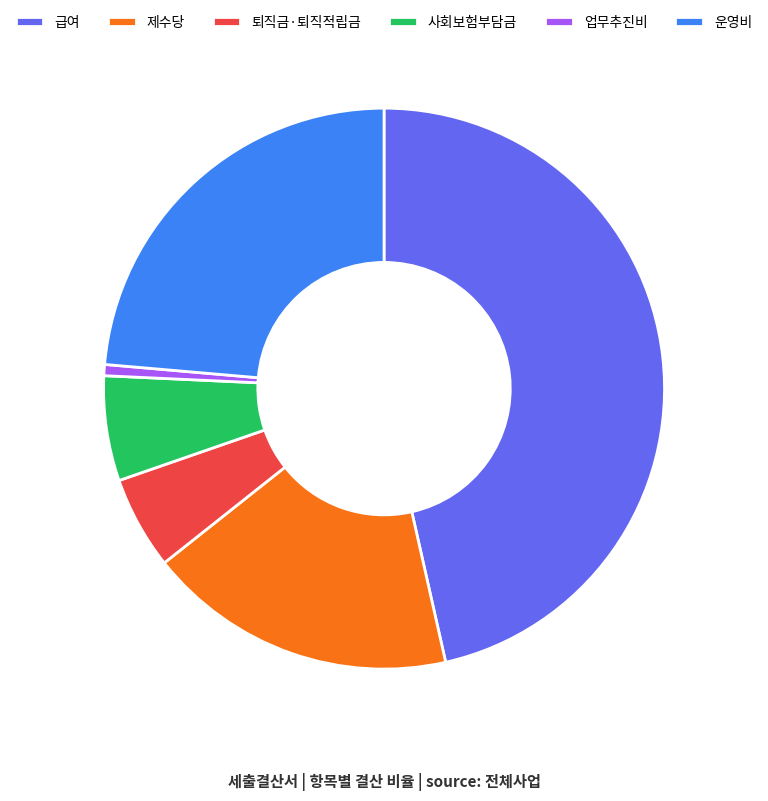

How many segments does this pie chart have?

6